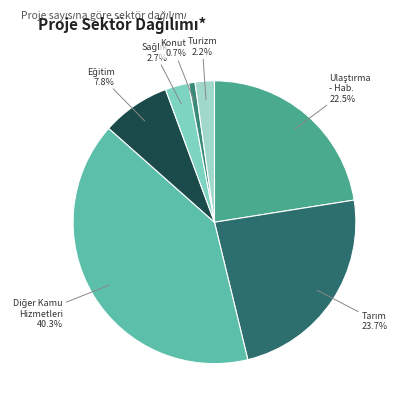

Is there a majority slice in this chart?

No